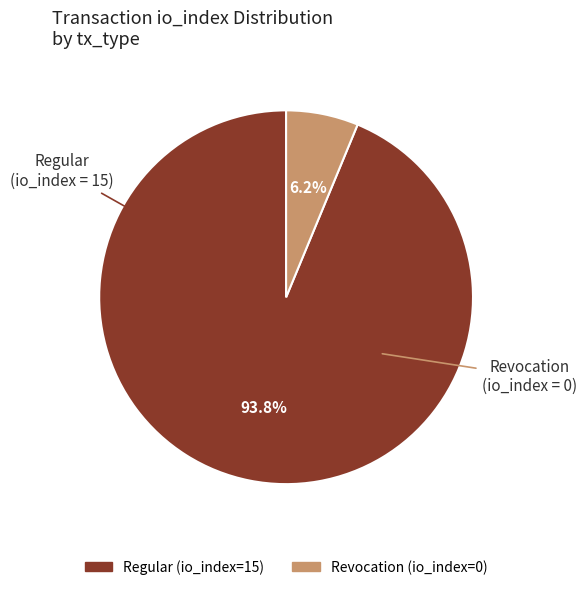

What percentage do Regular (io_index=15) and Revocation (io_index=0) together represent?

100.0%